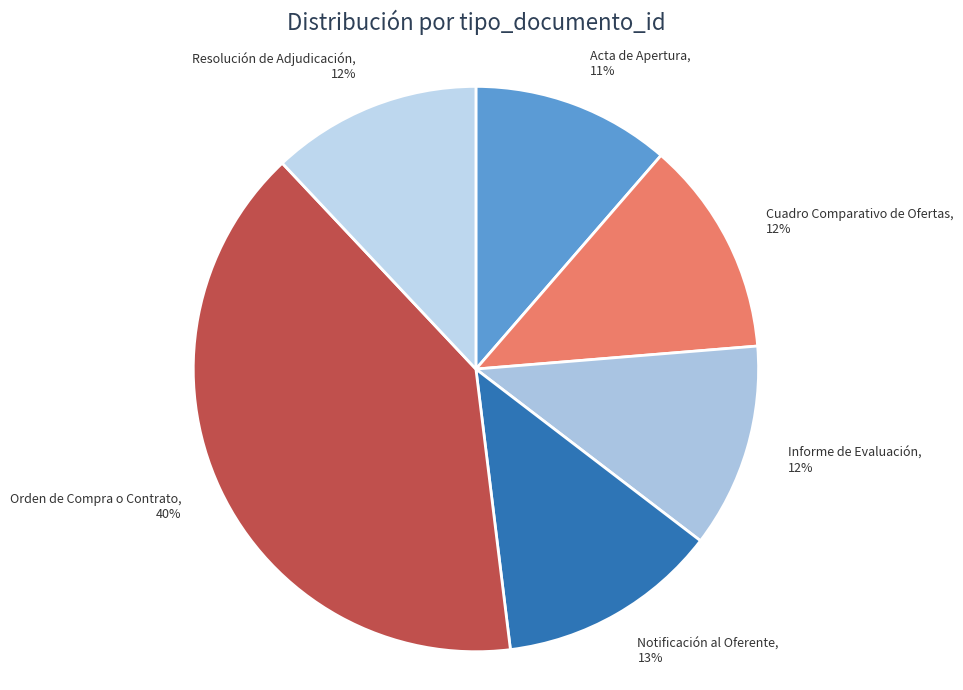

Is there any slice that represents more than half of the pie?

No